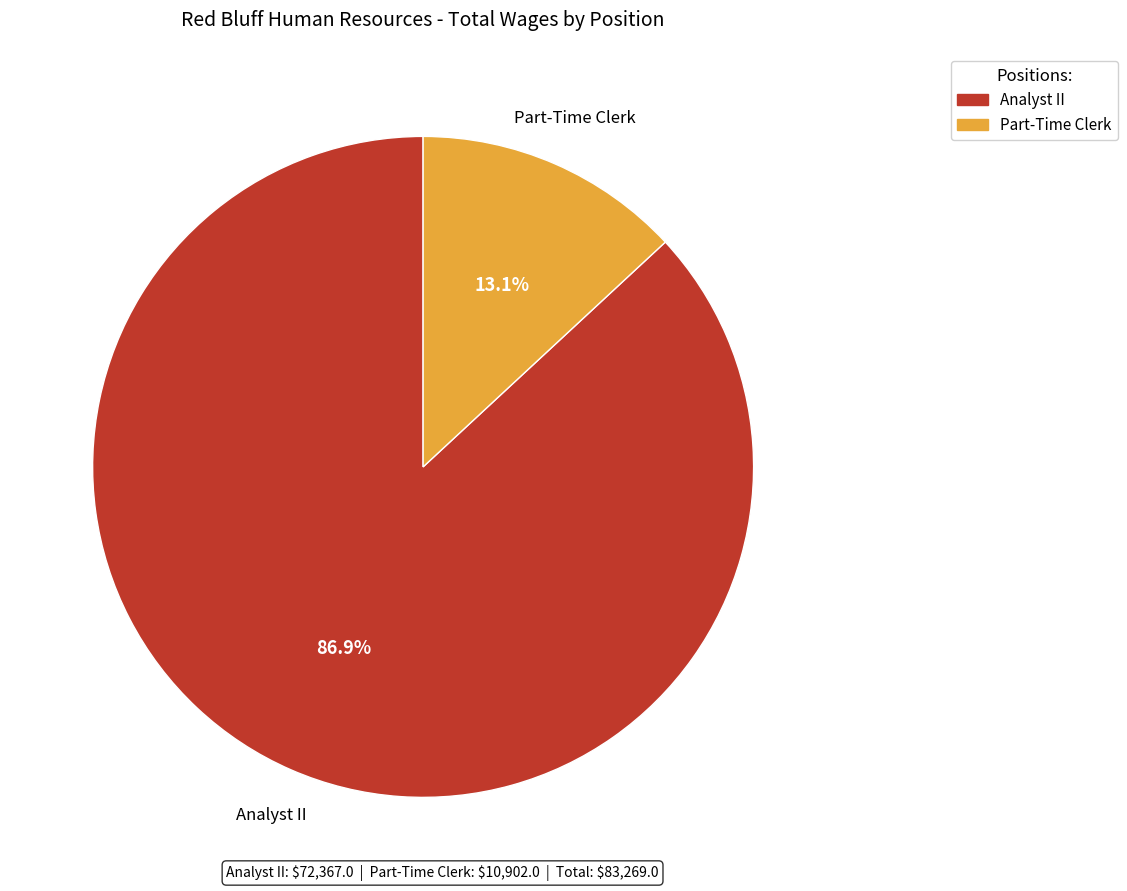

What is the largest slice in the pie chart?

Analyst II